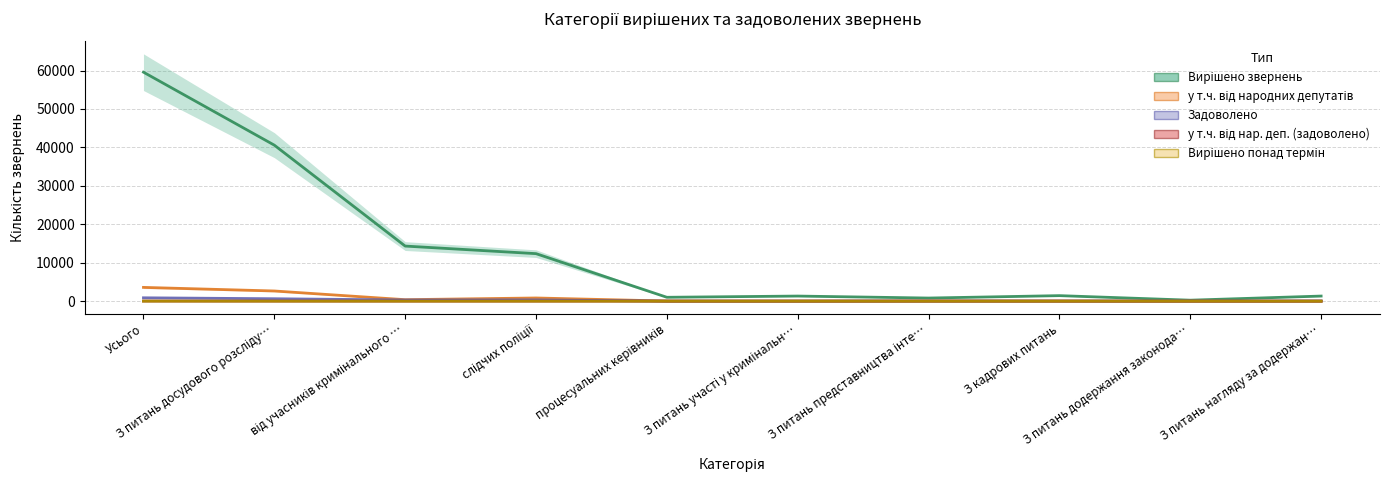

What is the greatest value displayed?

59568